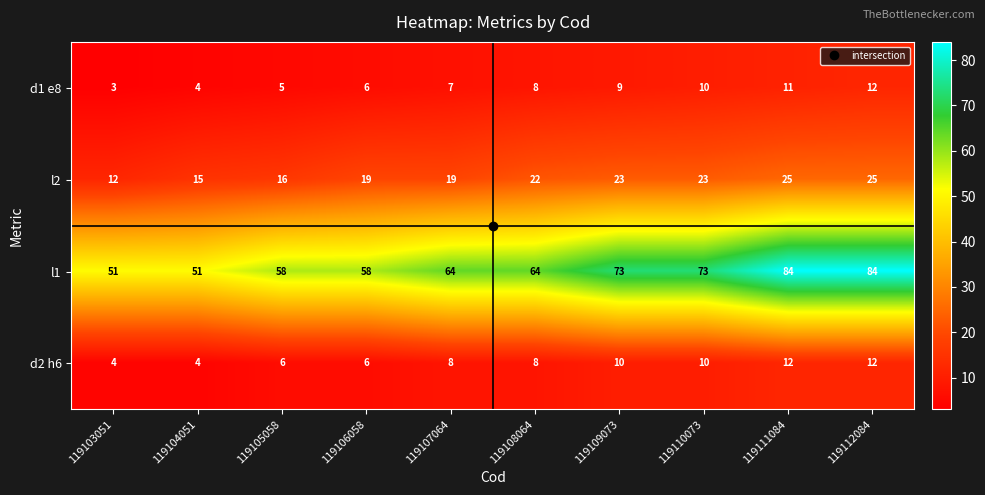

Rank the series at 119103051 from lowest to highest value.

d1 e8, d2 h6, l2, l1